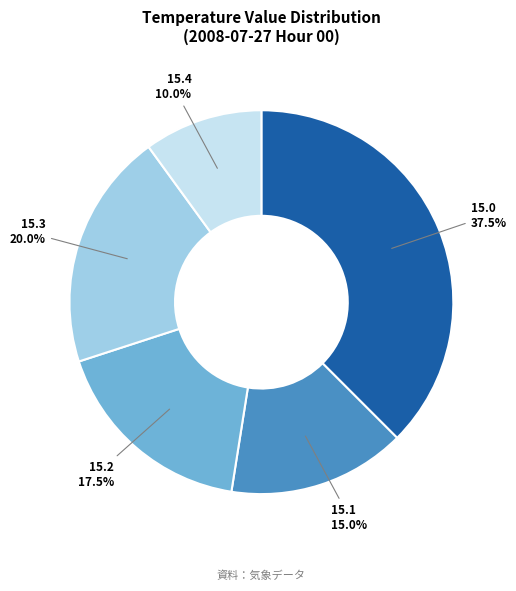

What is the ratio of the value at 15.1 to the value at 15.4?

1.5